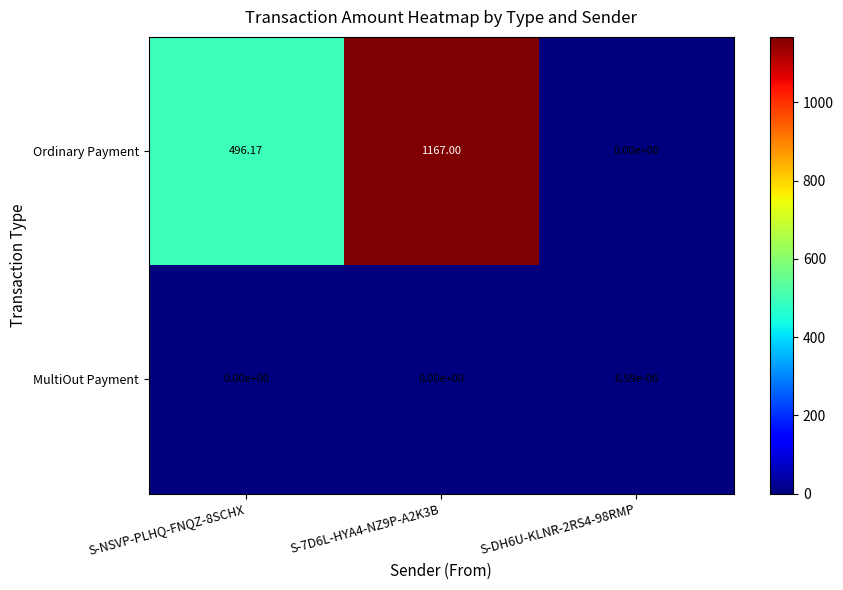

Rank the series by their average value, from lowest to highest.

MultiOut Payment, Ordinary Payment